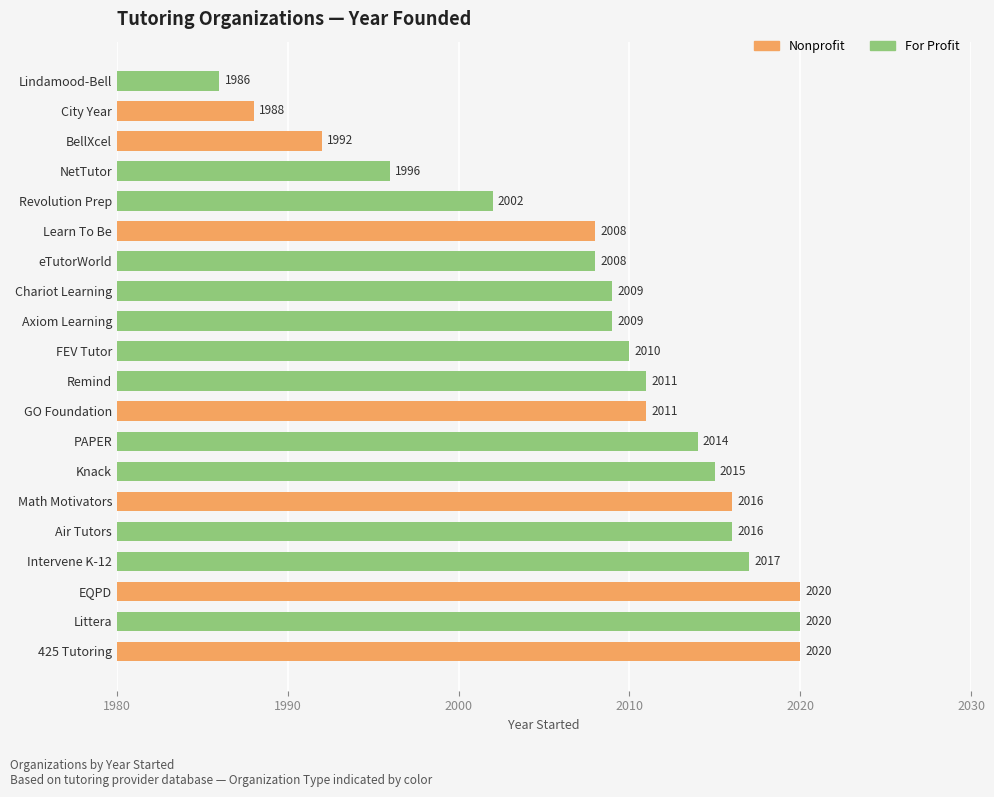

Reading bottom to top, extract all data points from this chart.

2020	2020	2020	2017	2016	2016	2015	2014	2011	2011	2010	2009	2009	2008	2008	2002	1996	1992	1988	1986